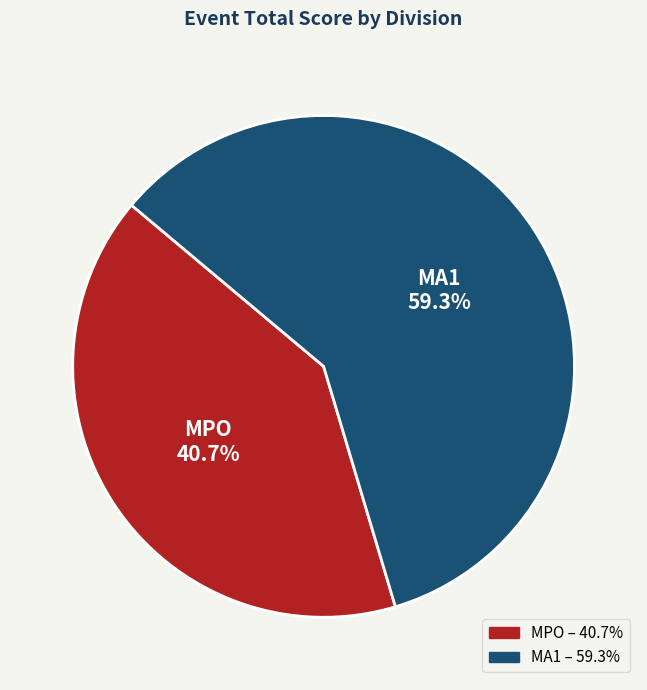

Is there a majority slice in this chart?

Yes